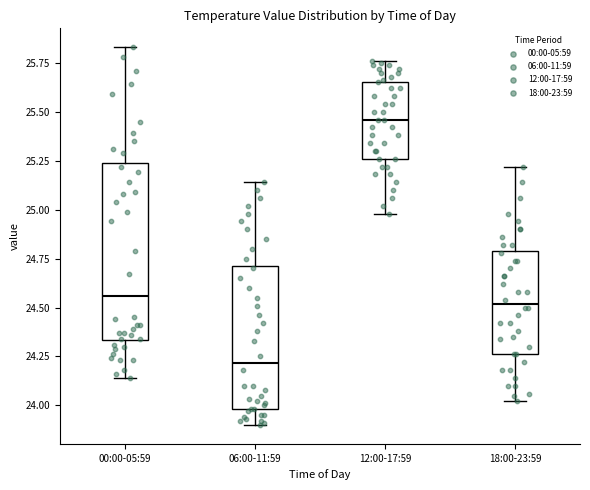

Reading left to right, read every box against the y-axis: the position of its median line, the range the box covers, and the ends of its whiskers. The values are not printed on the chart, so give them approximately, as read against the axis.

00:00-05:59: median 24.55, box 24.35 to 25.25, whiskers 24.15 to 25.85
06:00-11:59: median 24.20, box 24.00 to 24.70, whiskers 23.90 to 25.15
12:00-17:59: median 25.45, box 25.25 to 25.65, whiskers 25.00 to 25.75
18:00-23:59: median 24.50, box 24.25 to 24.80, whiskers 24.00 to 25.20